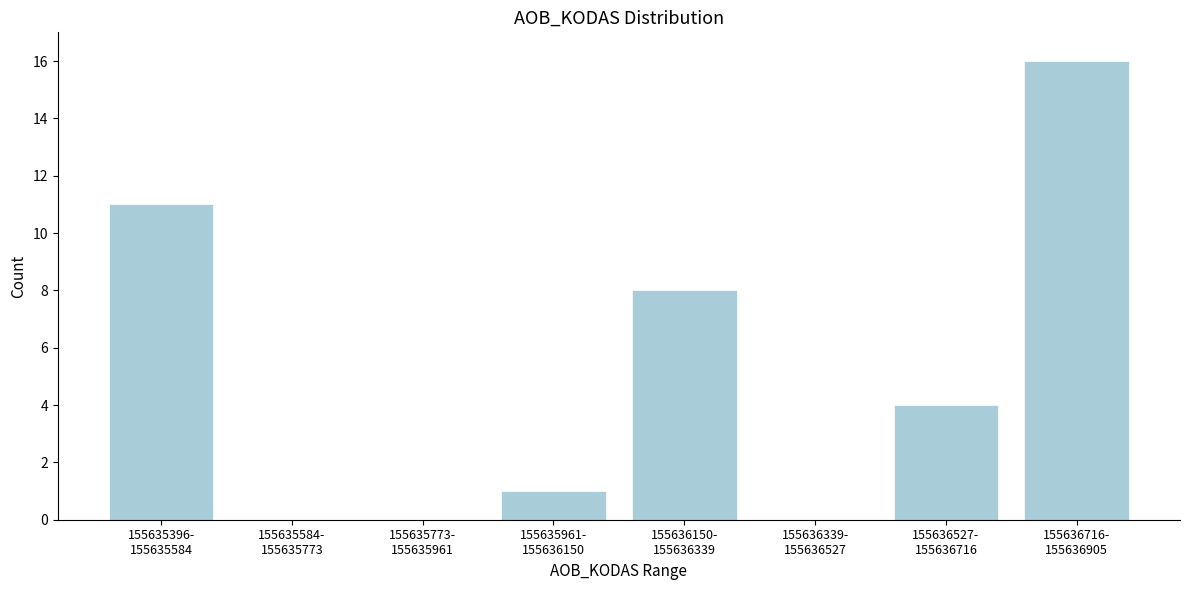

What is the sum of all values?

40